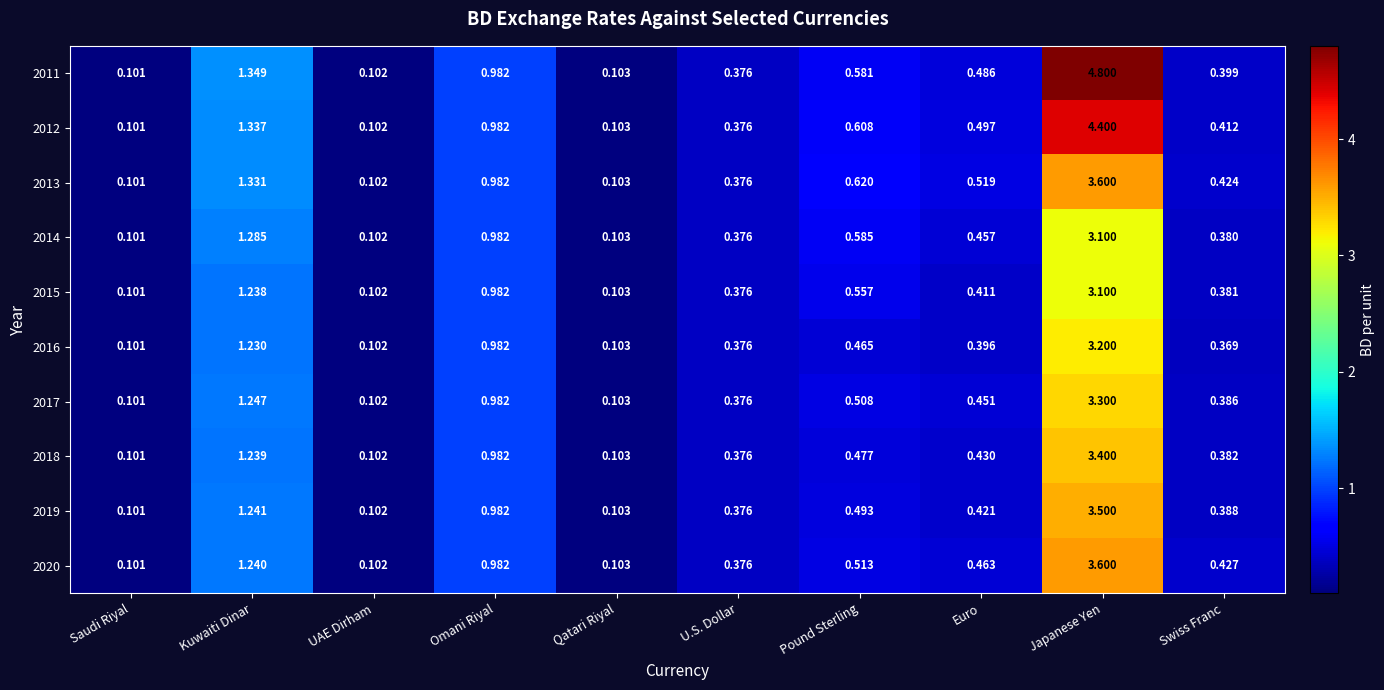

At which category is the sum across all series the highest?

Japanese Yen